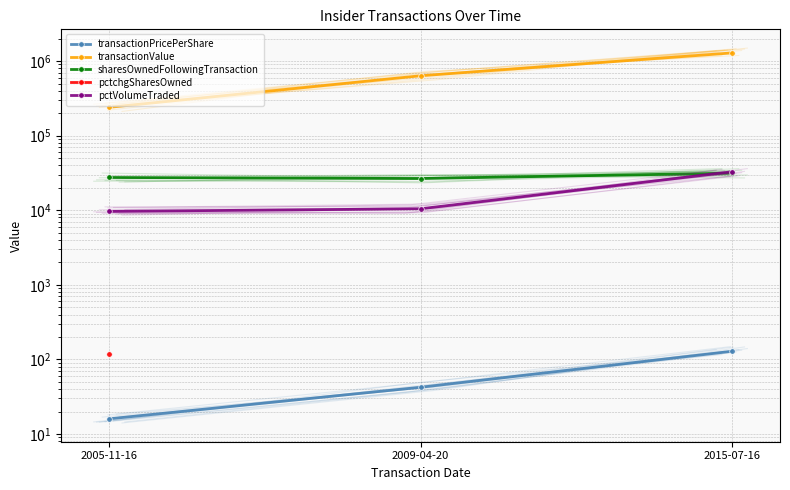

What is the label of the 2nd point from the right?

2009-04-20